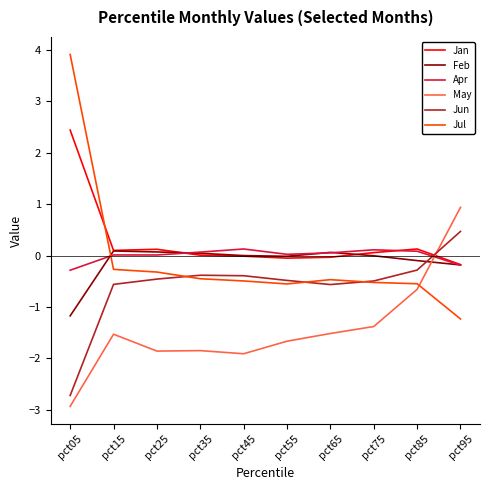

What is the difference between the second highest and minimum values in the Jan series?

0.3